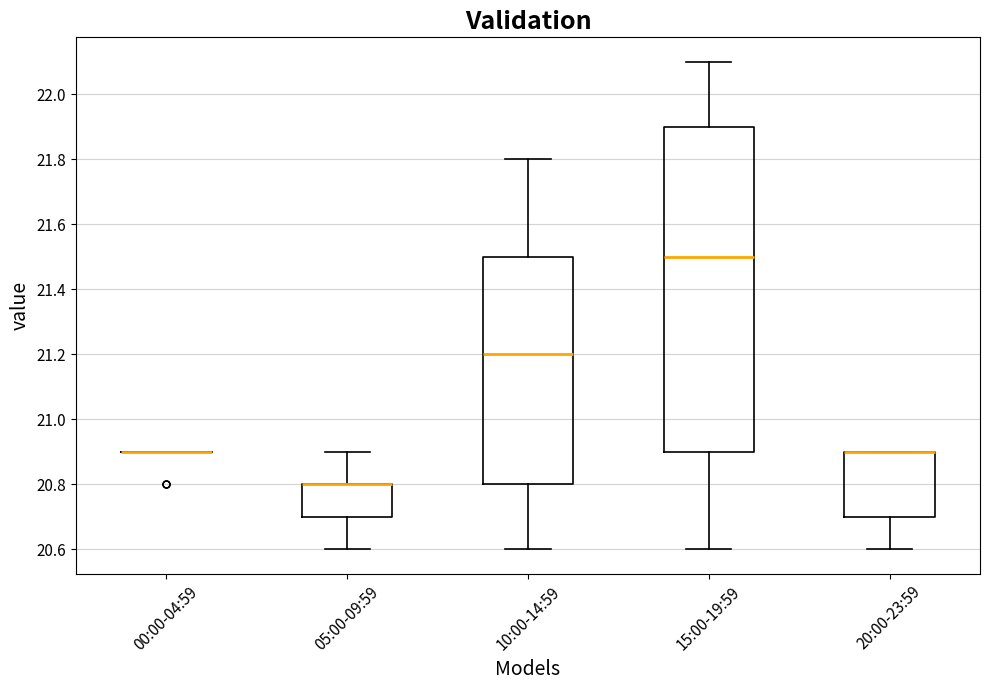

Reading left to right, read every box against the y-axis: the position of its median line, the range the box covers, and the ends of its whiskers. The values are not printed on the chart, so give them approximately, as read against the axis.

00:00-04:59: box collapsed to a line at 20.9, whiskers 20.9 to 20.9
05:00-09:59: median 20.8 (drawn on the box's upper edge), box 20.7 to 20.8, whiskers 20.6 to 20.9
10:00-14:59: median 21.2, box 20.8 to 21.5, whiskers 20.6 to 21.8
15:00-19:59: median 21.5, box 20.9 to 21.9, whiskers 20.6 to 22.1
20:00-23:59: median 20.9 (drawn on the box's upper edge), box 20.7 to 20.9, whiskers 20.6 to 20.9